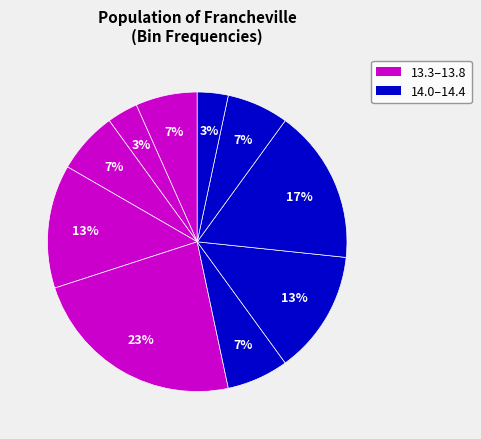

Count the number of slices in the pie.

10